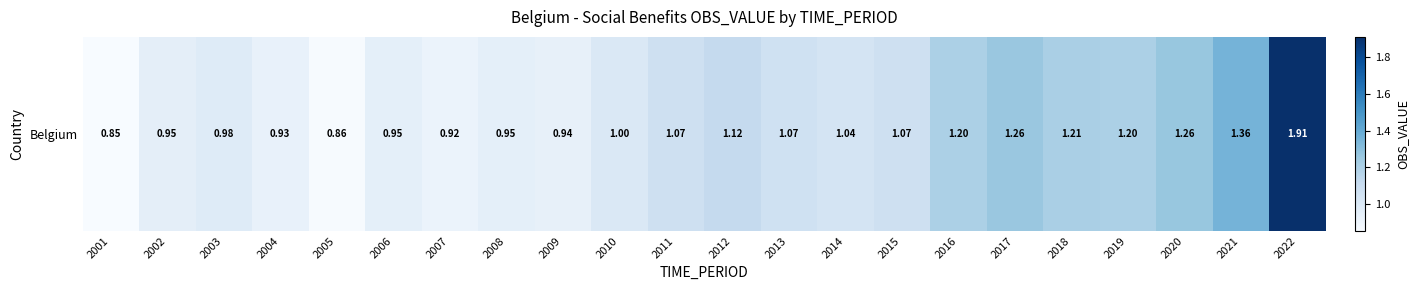

How many categories are shown in the chart?

22